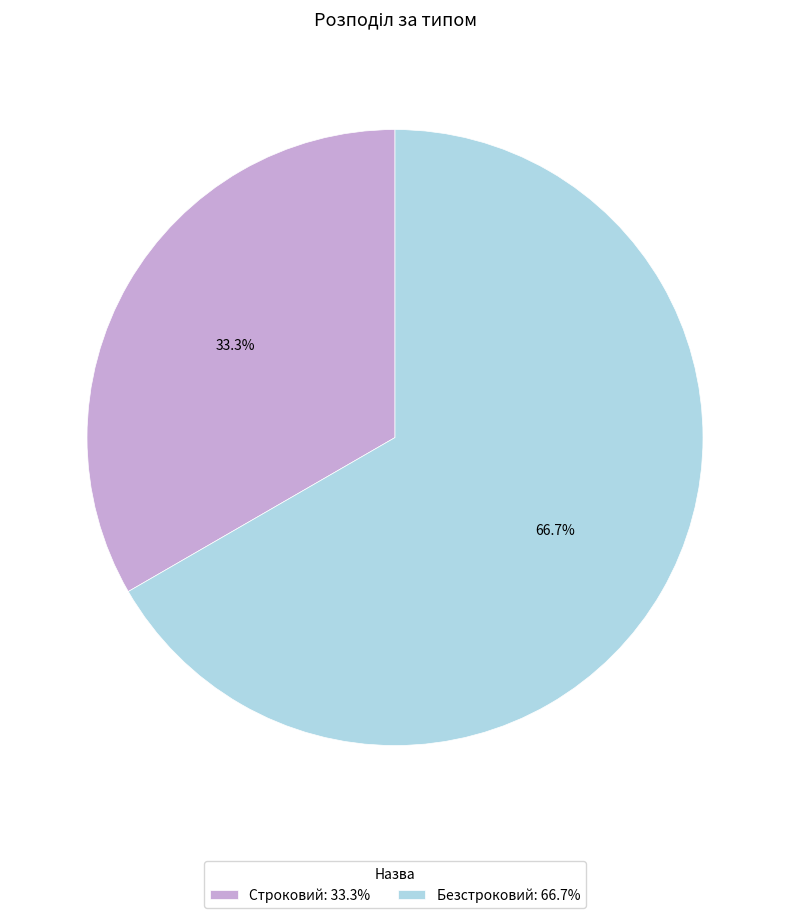

Rank the categories by value from highest to lowest.

Безстроковий, Строковий